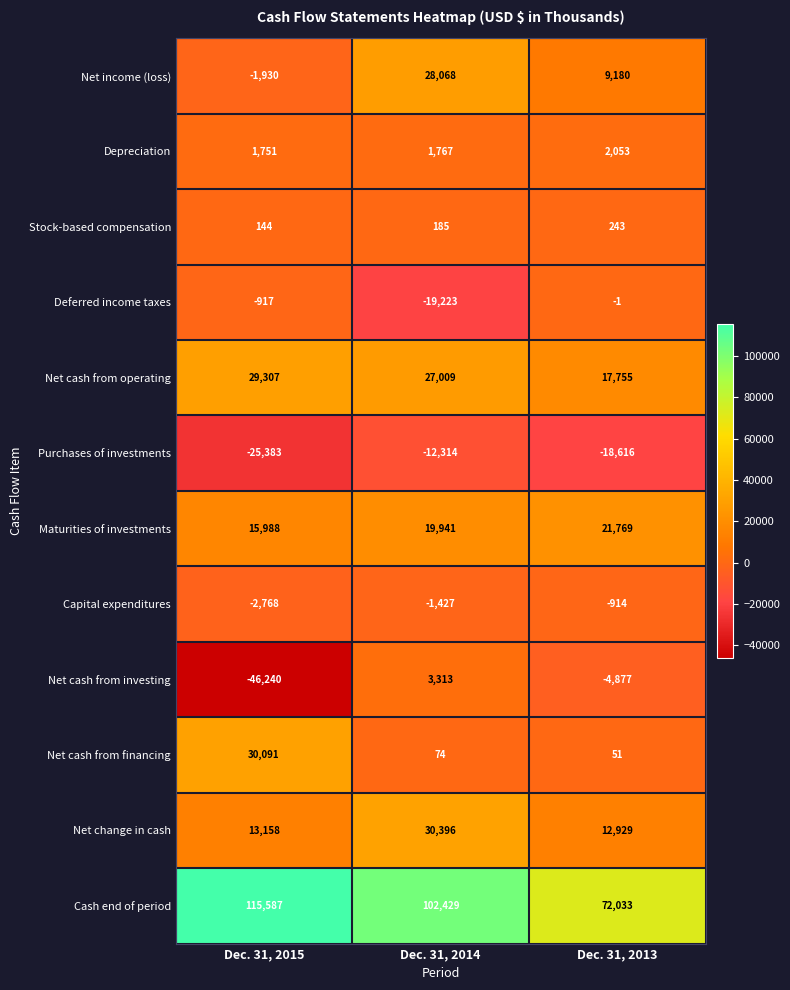

What is the sum of the Capital expenditures values at Dec. 31, 2014 and Dec. 31, 2013?

-2341